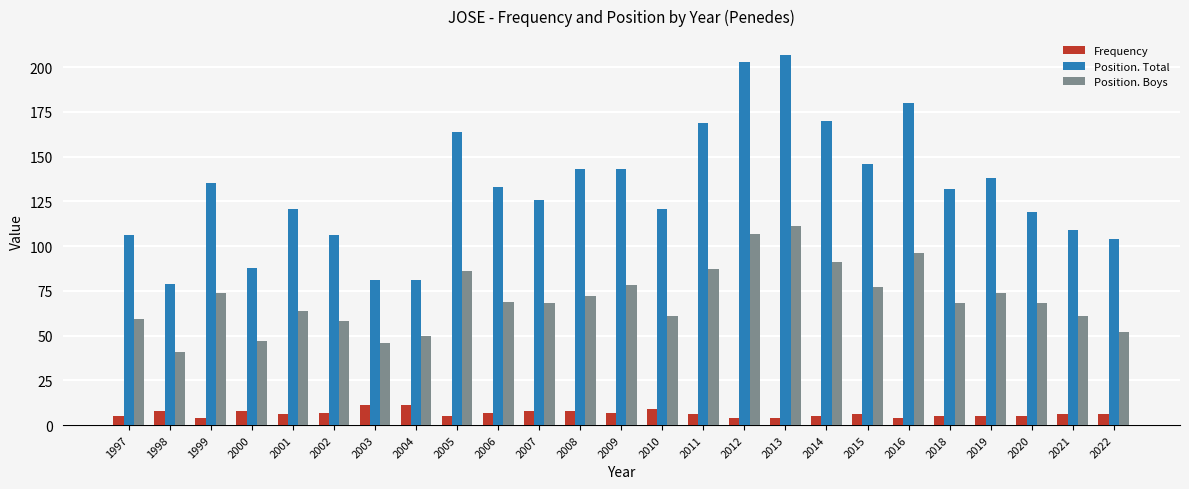

List the series in order of their overall mean, highest first.

Position. Total, Position. Boys, Frequency